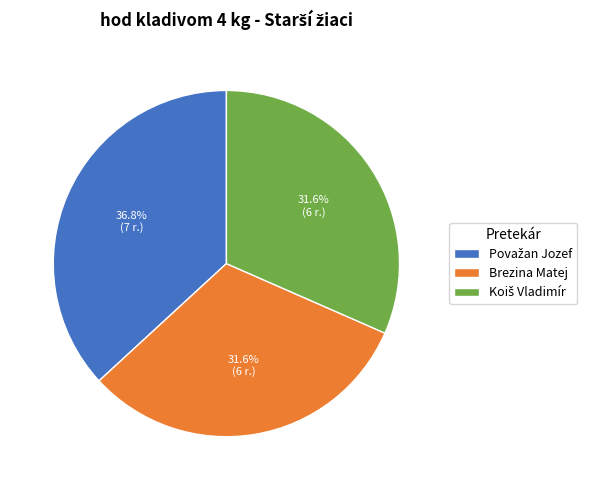

What percentage is NOT represented by Brezina Matej?

68.4%